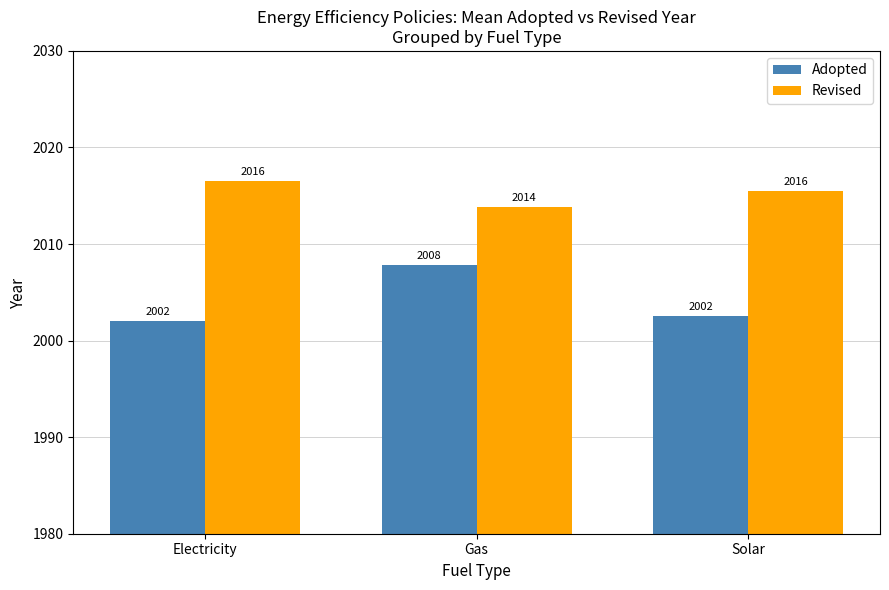

What is the value of the Revised bar at the 3rd from the left?

2015.5